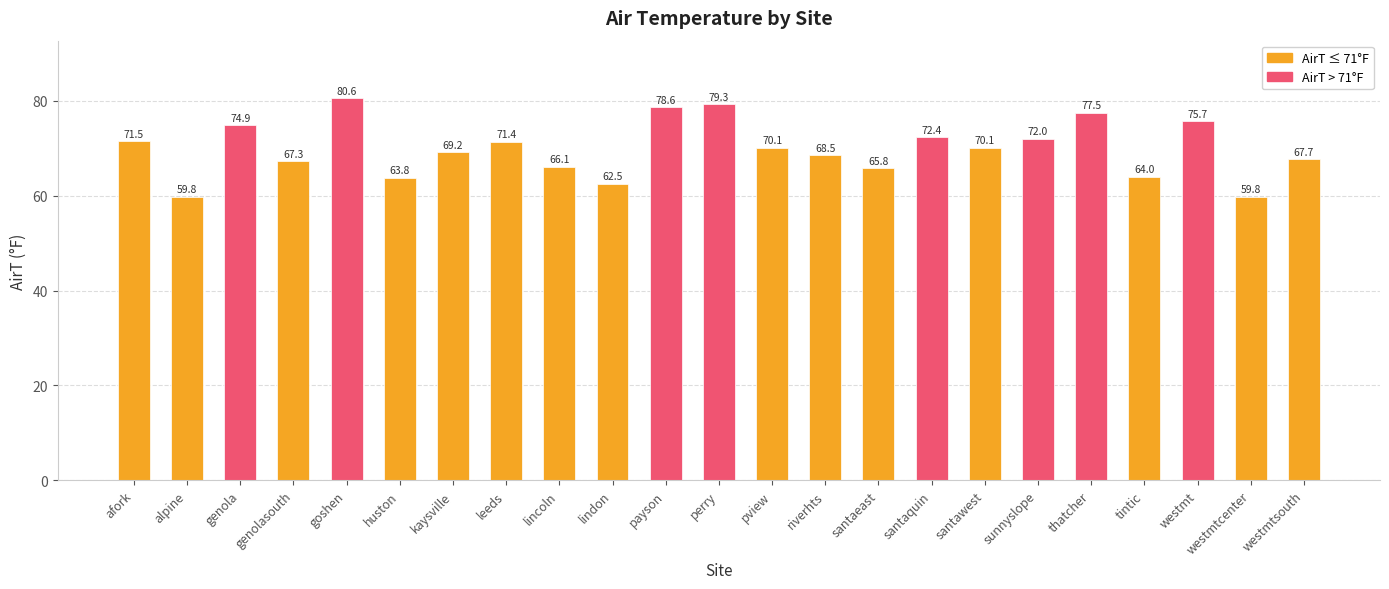

What is the smallest value displayed?

59.8